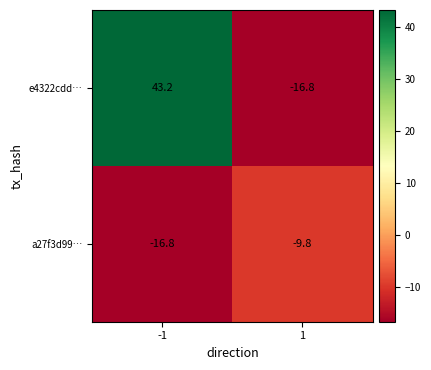

At how many categories does at least one series exceed 5?

1